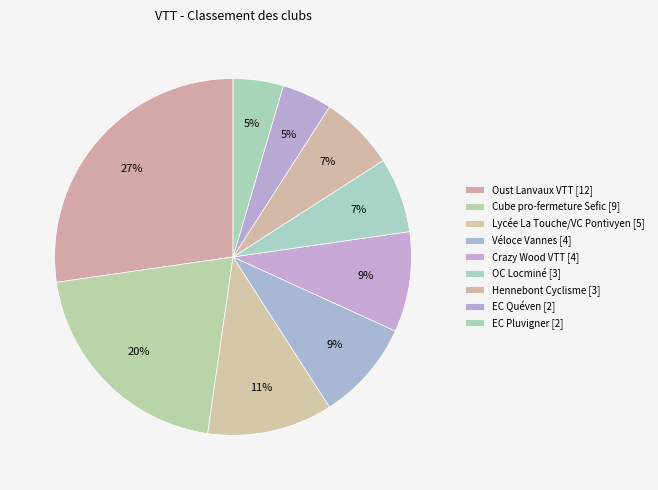

Count the number of slices in the pie.

9